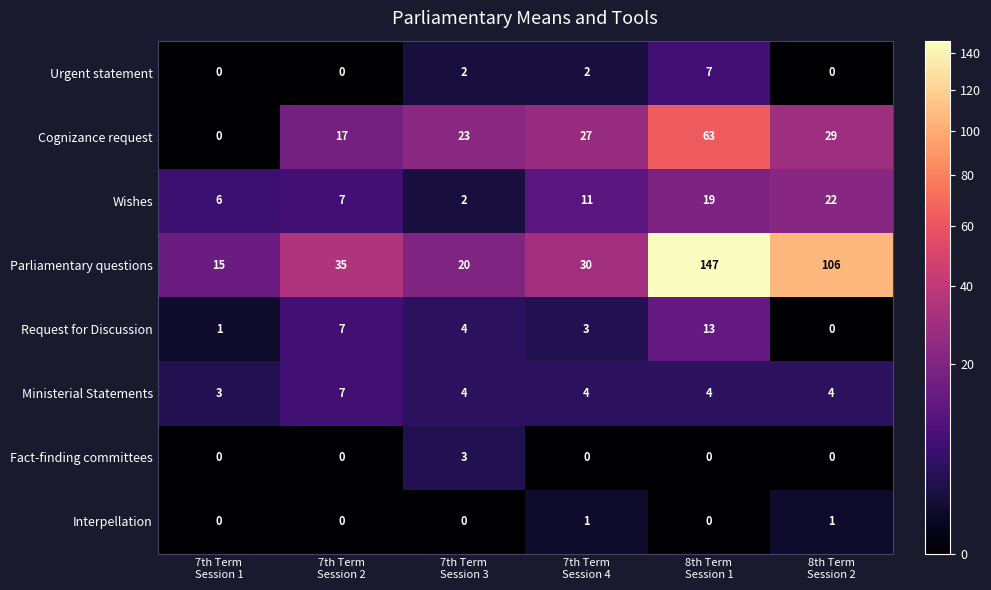

What is the average value of the Ministerial Statements series?

4